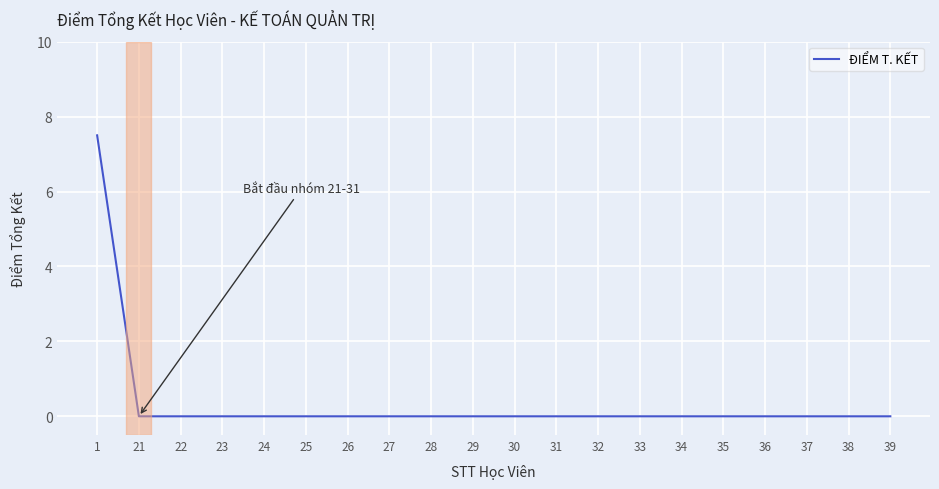

Reading right to left, list all the values displayed in this chart.

0.0	0.0	0.0	0.0	0.0	0.0	0.0	0.0	0.0	0.0	0.0	0.0	0.0	0.0	0.0	0.0	0.0	0.0	0.0	7.5